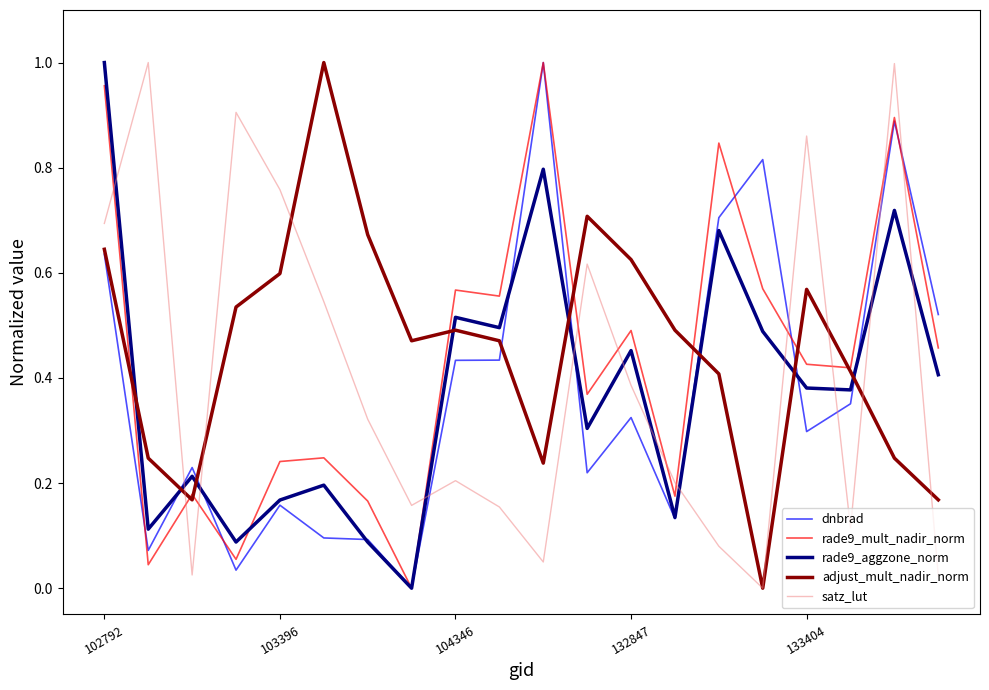

After their last crossing, which series has the higher values: rade9_mult_nadir_norm or satz_lut?

rade9_mult_nadir_norm